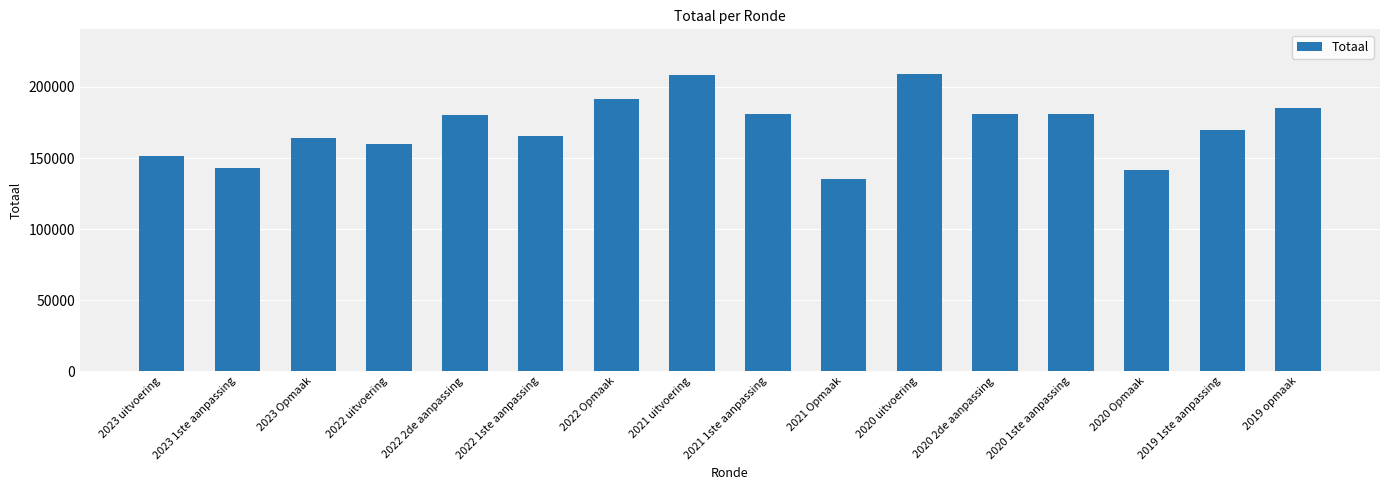

True or false: the data shows 208160 at 2021 uitvoering.

True